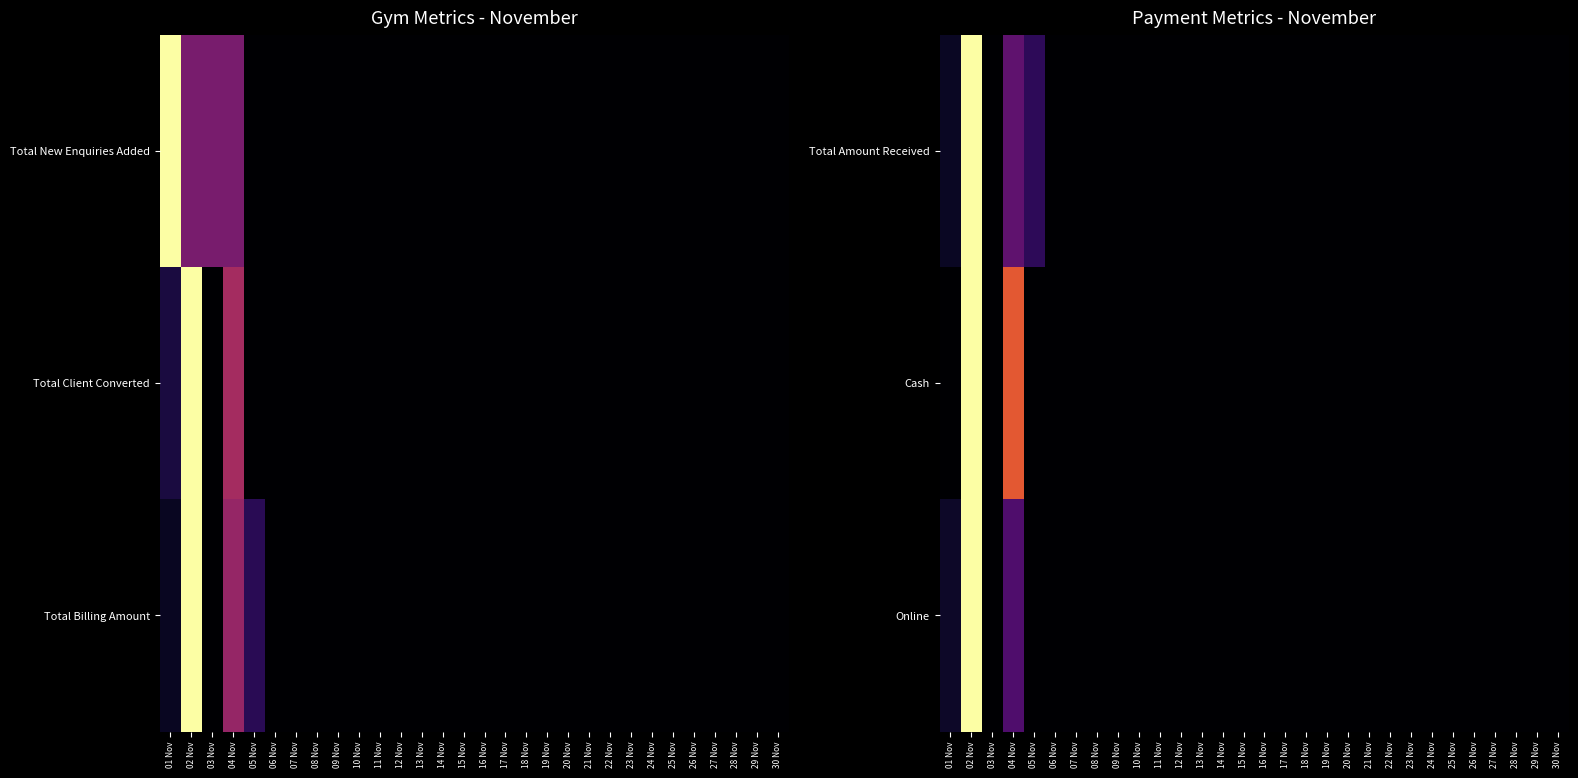

Is the value of Total Amount Received at 19 Nov greater than the value of Cash at 07 Nov?

No